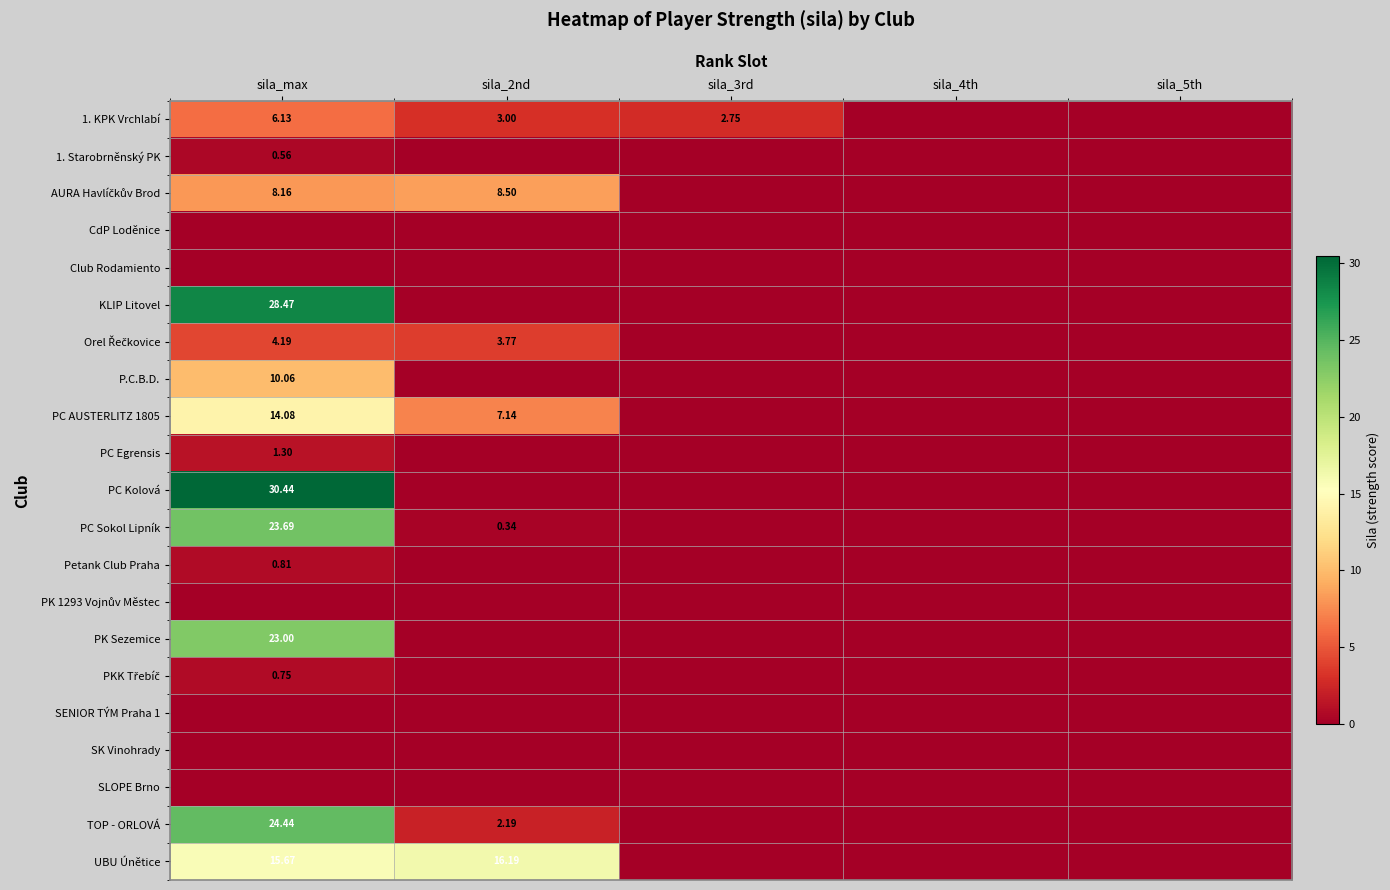

The row_5 series shows 0.0 at sila_3rd. True or false?

True